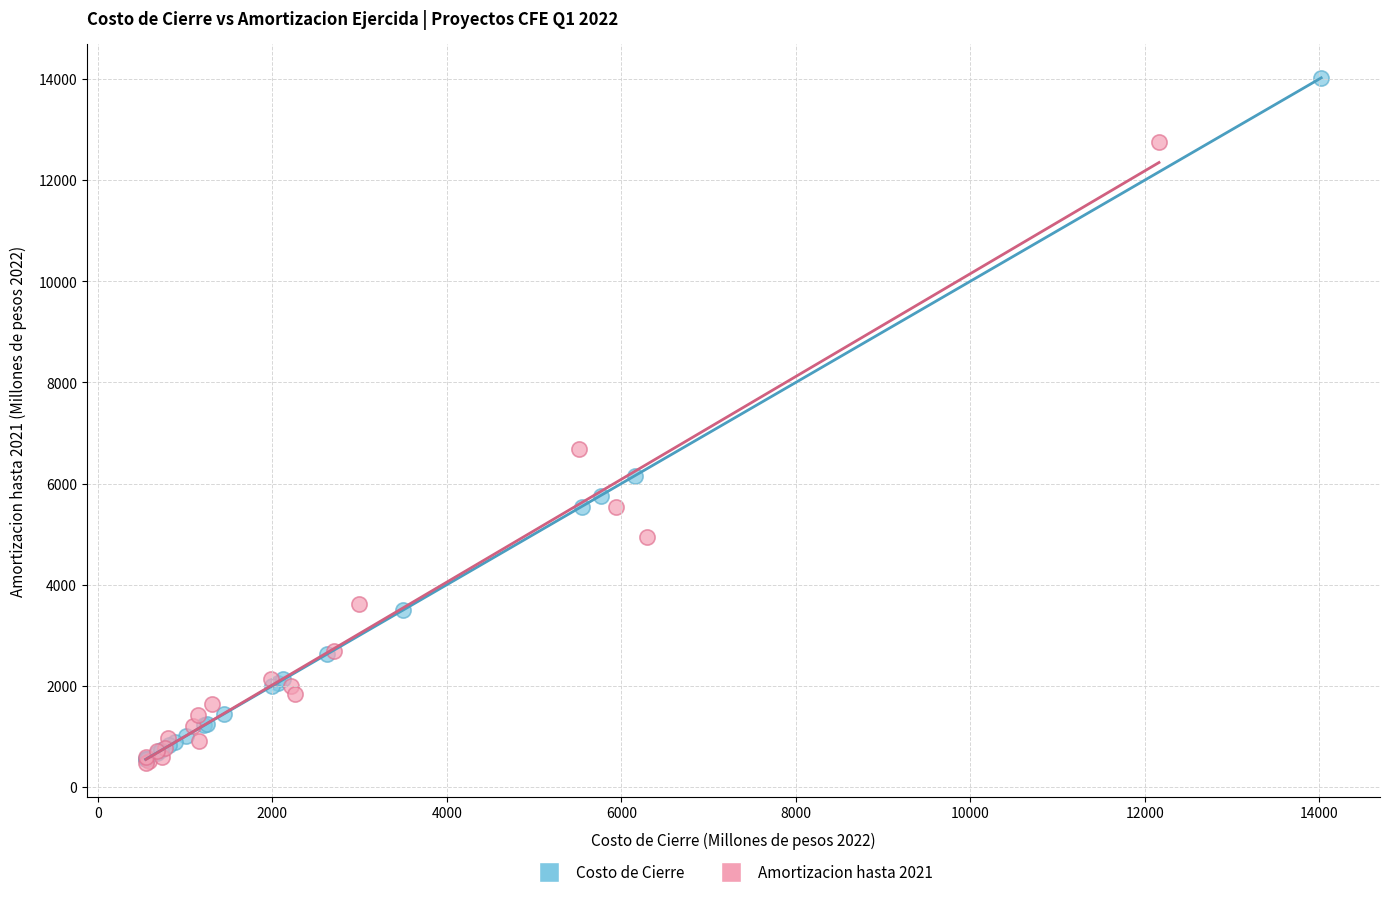

Which series has the largest Y range (max minus min)?

Costo de Cierre